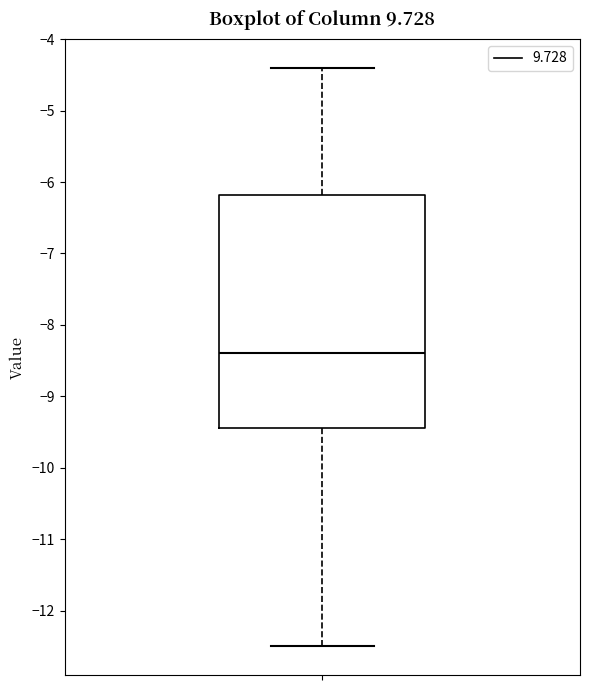

Read this box plot against the y-axis: the position of the median line, the range covered by the box, and the ends of both whiskers. The values are not printed on the chart, so give them approximately, as read against the axis.

median -8.4, box -9.4 to -6.2, whiskers -12.5 to -4.4